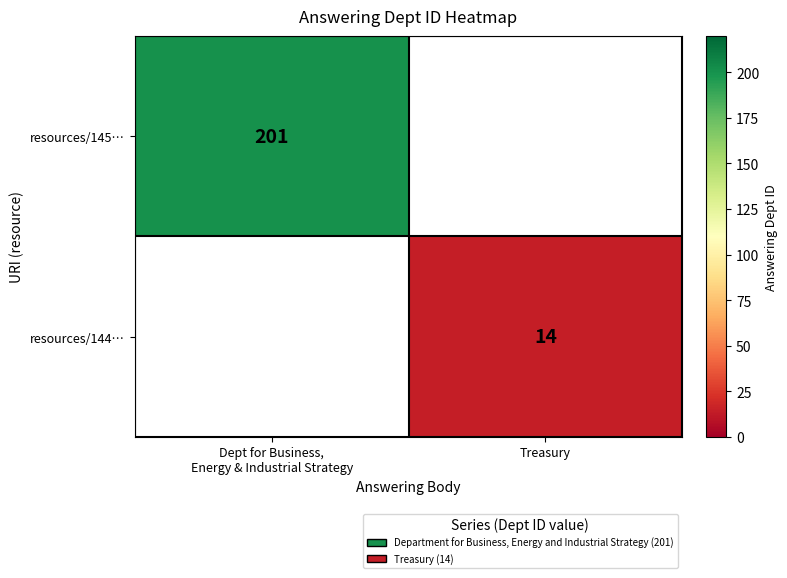

At which category does the chart reach its minimum across all series?

Treasury